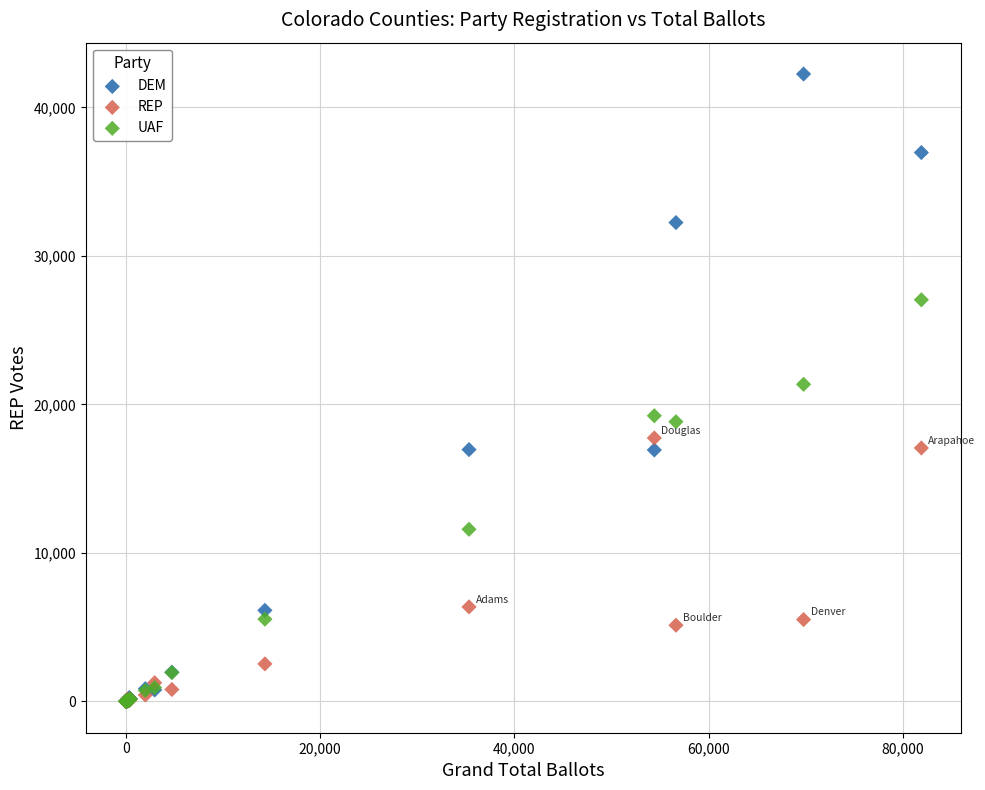

In the UAF series, what Y value is closest to 13522?

11589